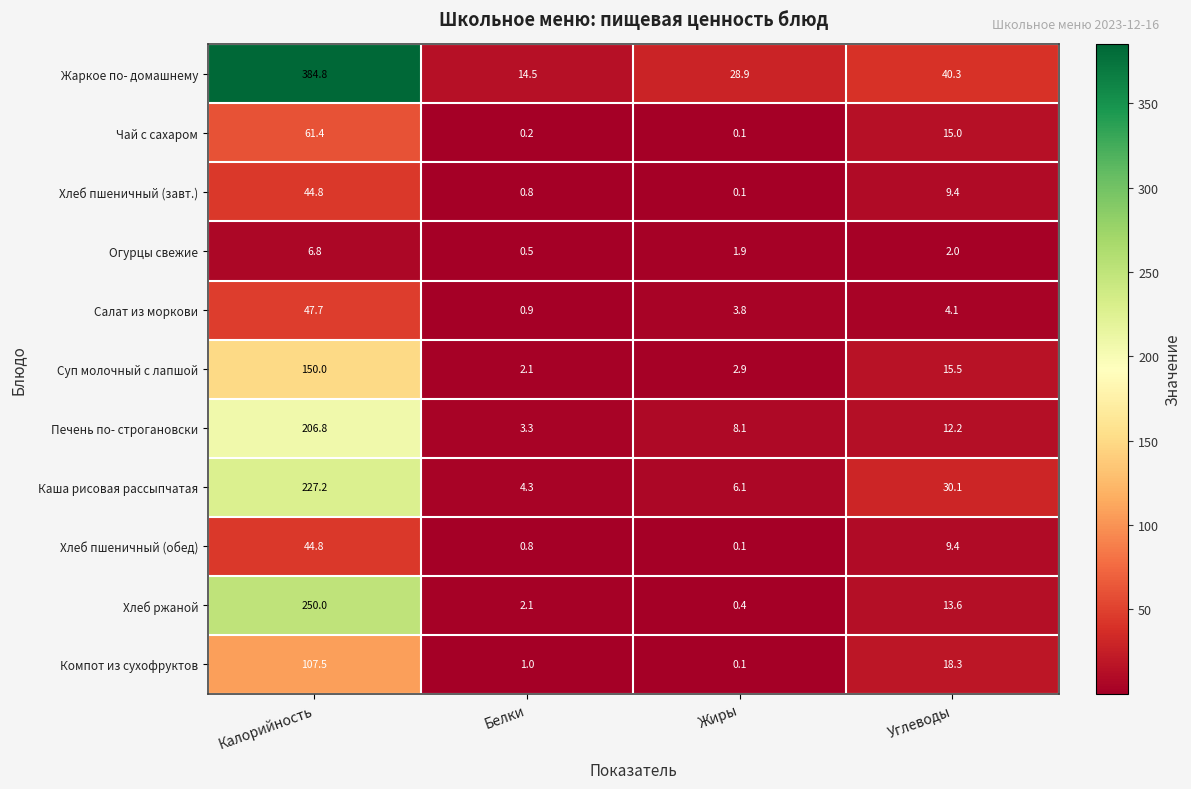

The value of Салат из моркови at Белки is 0.9. True or false?

True